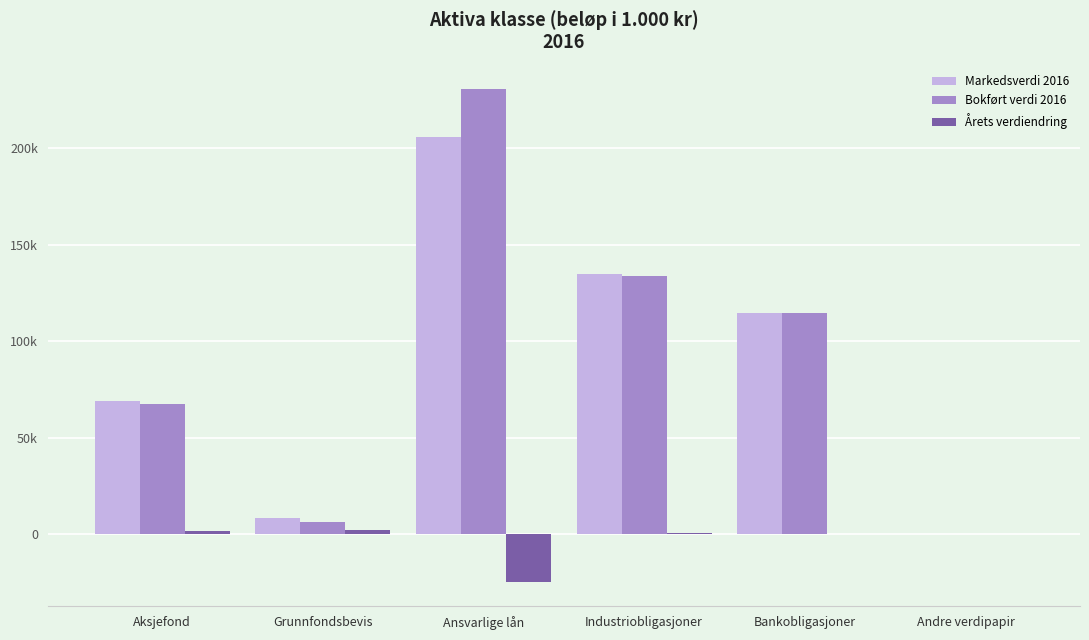

Which series has the widest spread of values?

Bokført verdi 2016